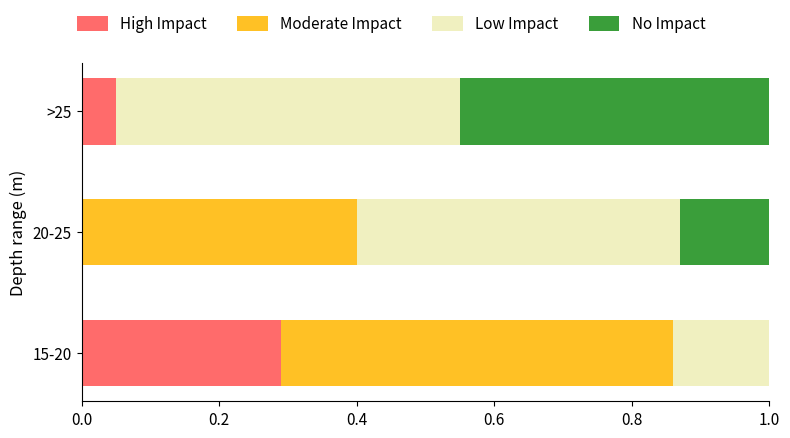

What is the total value across all series at 15-20?

1.0